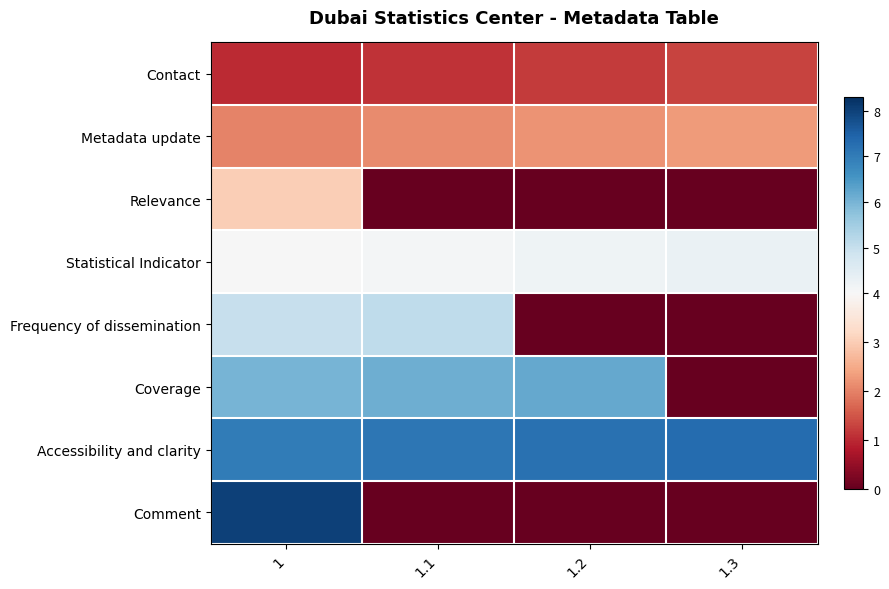

What is the spread (max minus min) of values at 1?

7.0